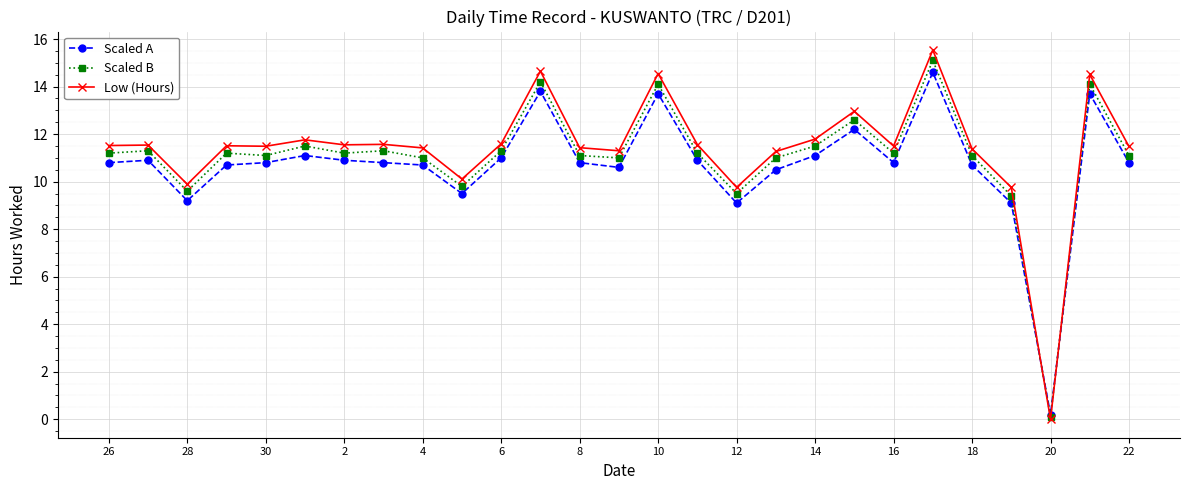

What is the value of the Low (Hours) point at the 16th from the left?

11.6